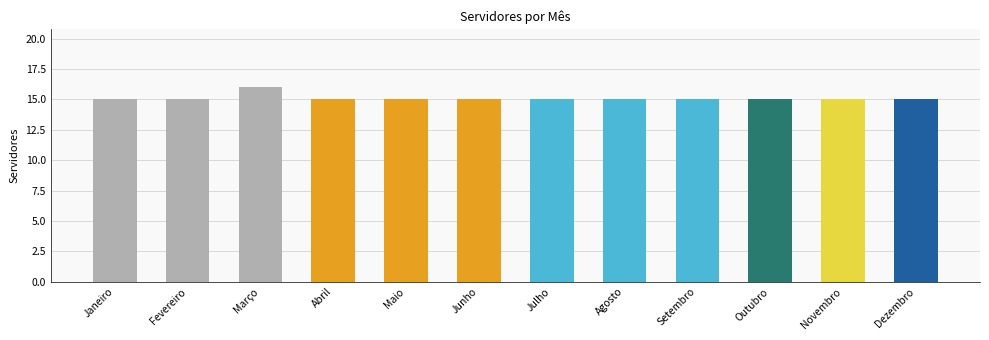

What is the approximate value at Dezembro?

15